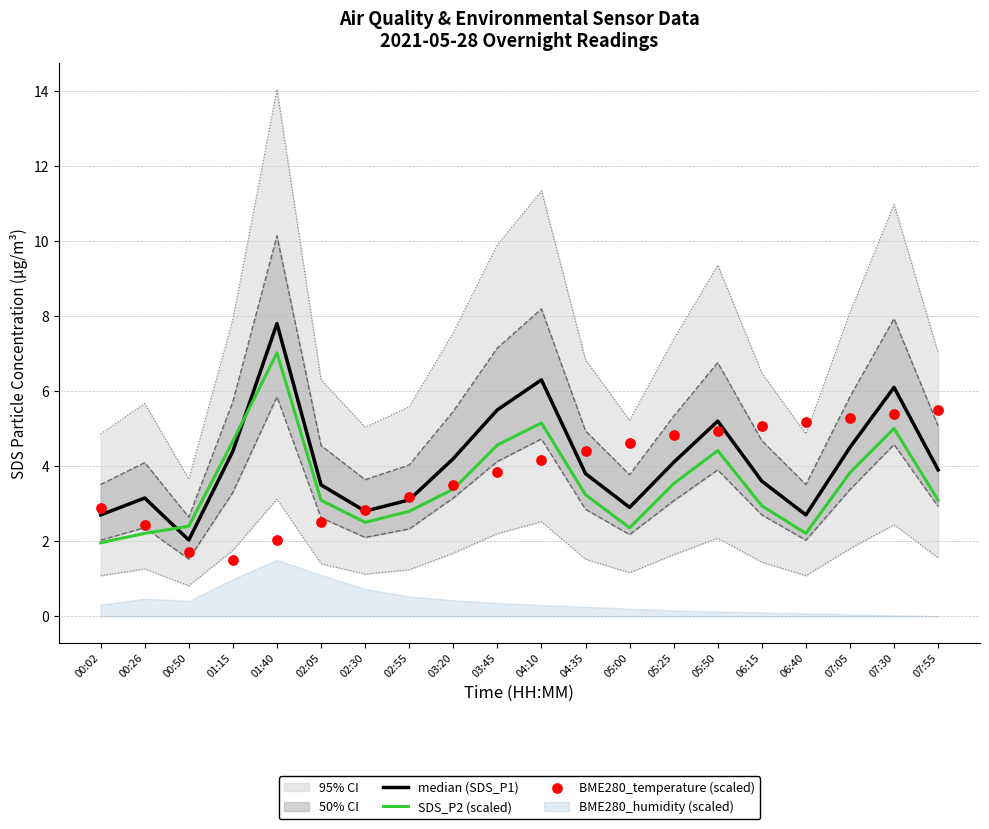

Which series has the largest total across all categories?

median (SDS_P1)